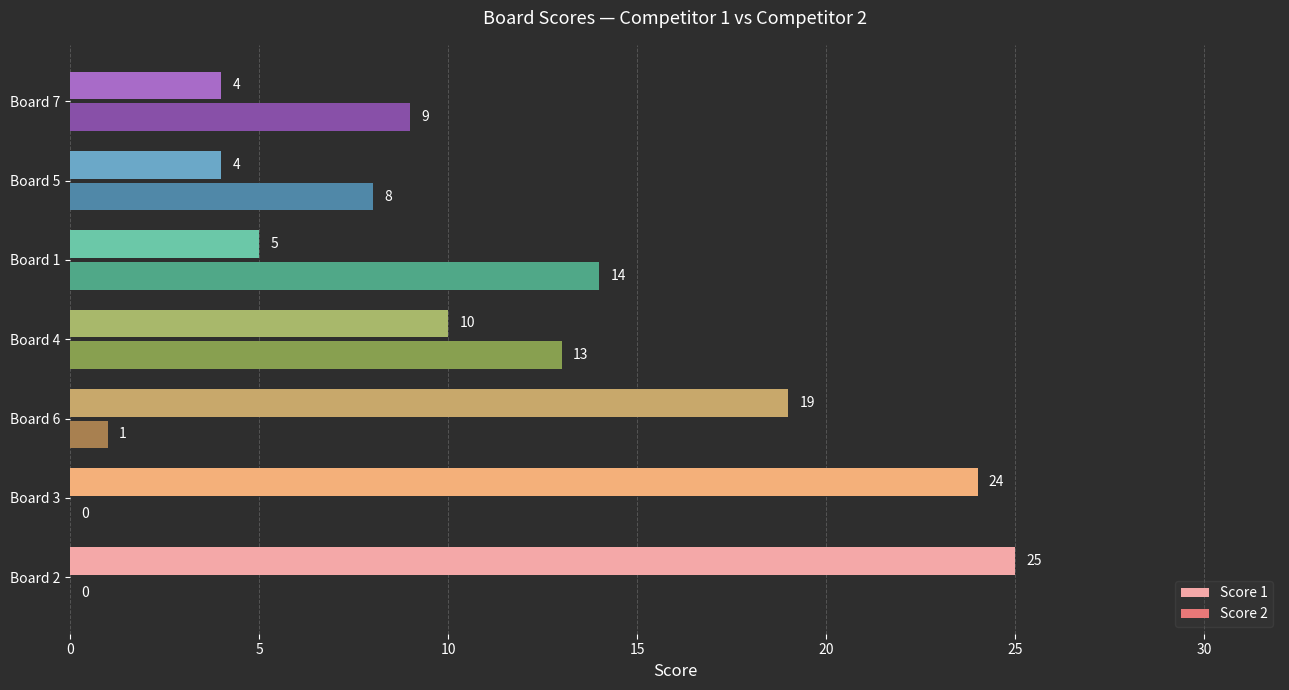

The value of Score 2 at Board 1 is 14. True or false?

True